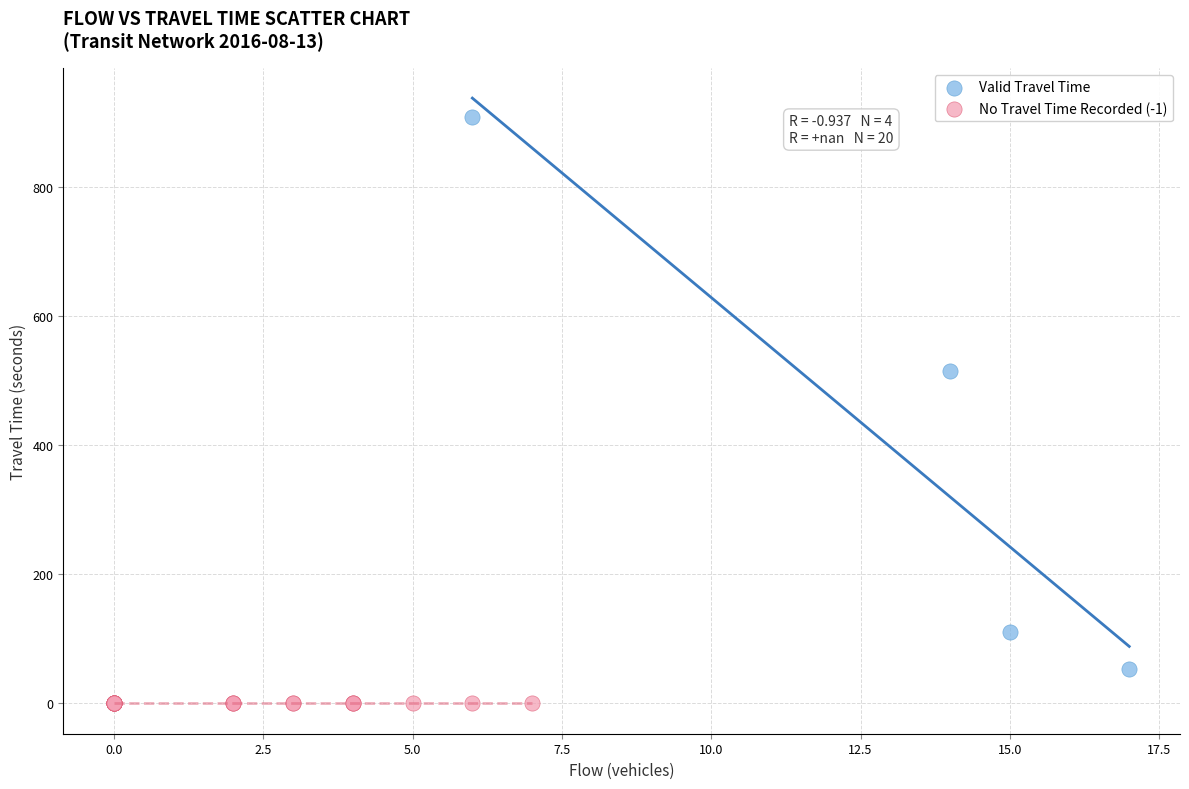

Which series contains the highest Y value?

Valid Travel Time